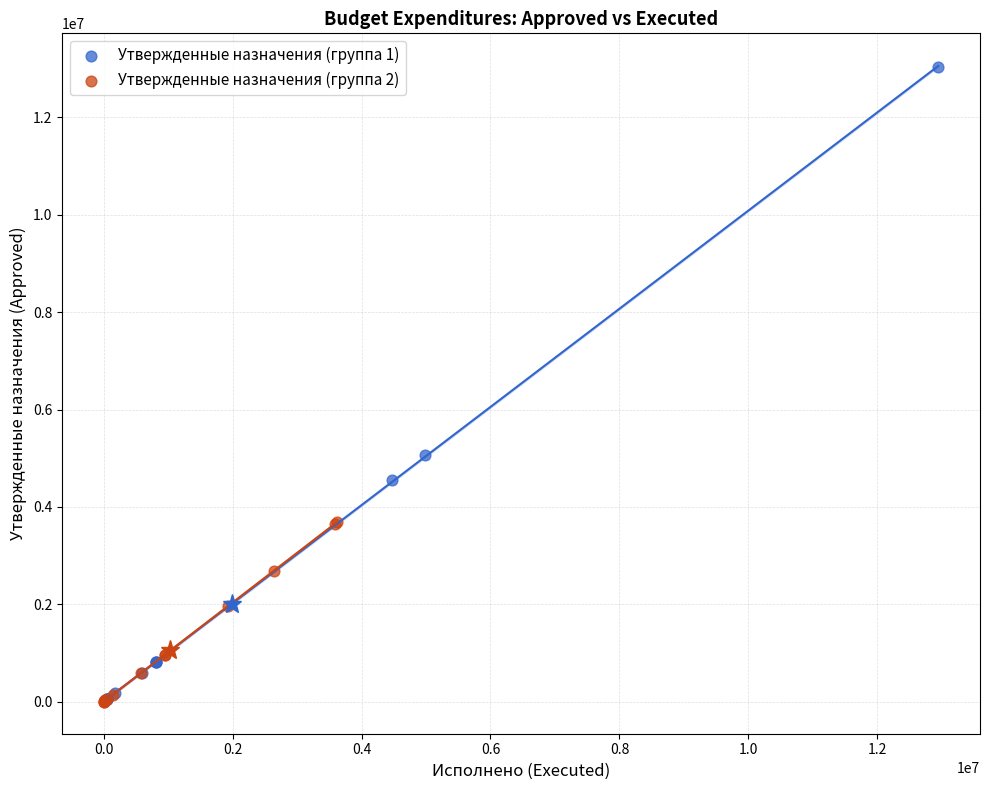

Which series has the largest Y range (max minus min)?

Утвержденные назначения (группа 1)